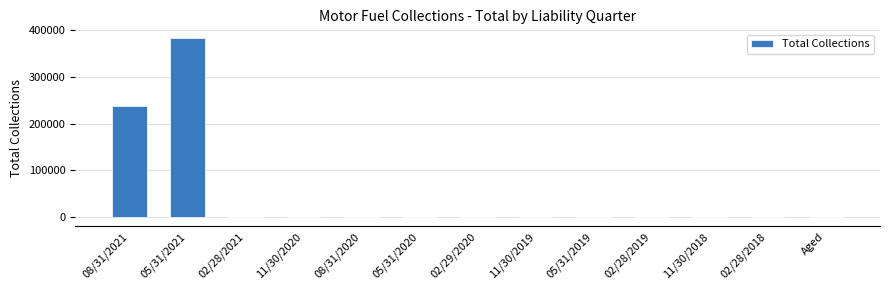

What is the sum of all values?

618899.5